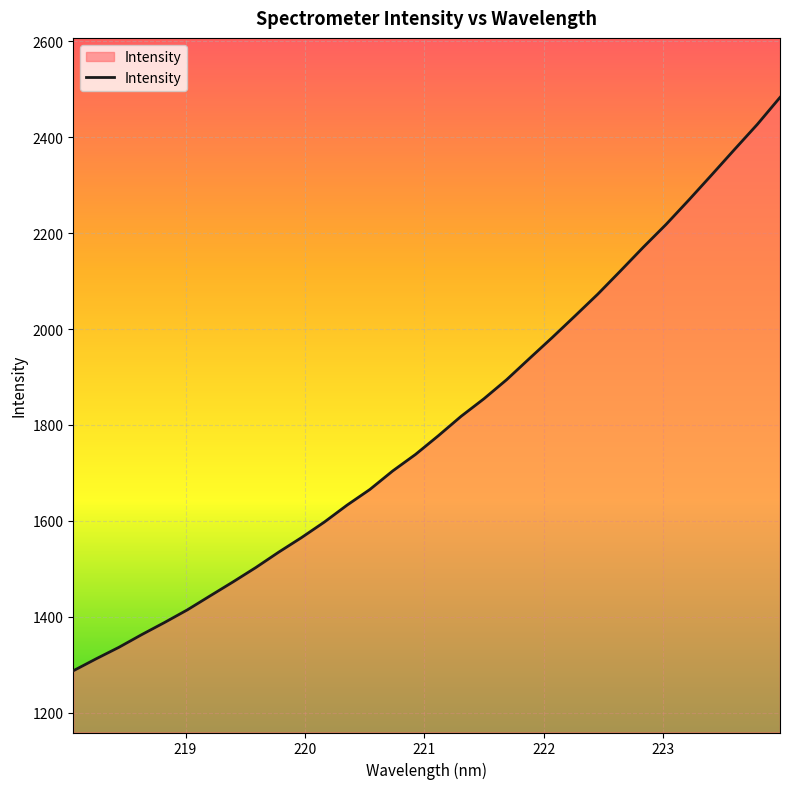

What is the greatest value displayed?

2483.1